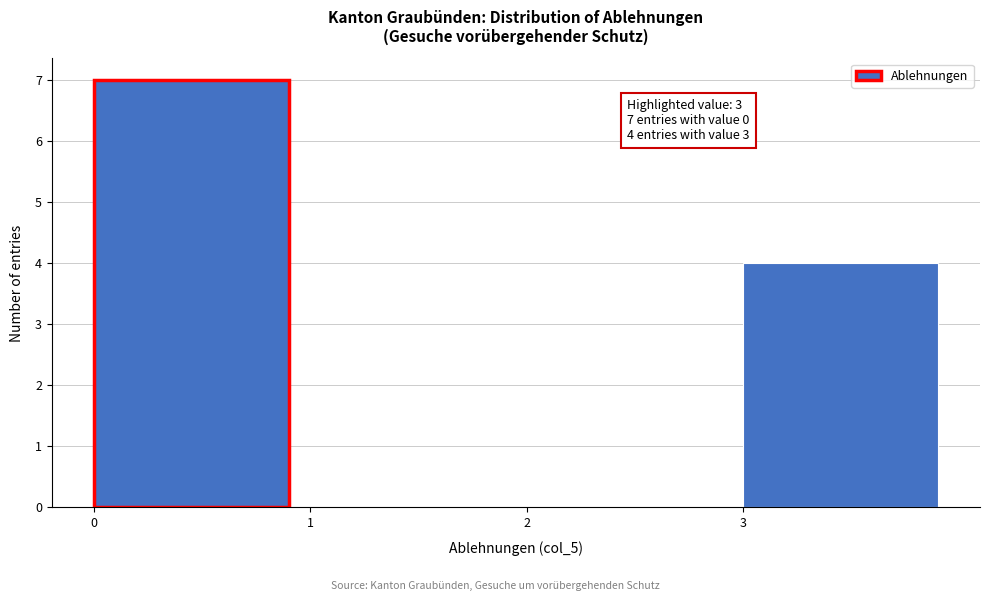

Over which range of the x-axis is the bar tallest?

0 to 1